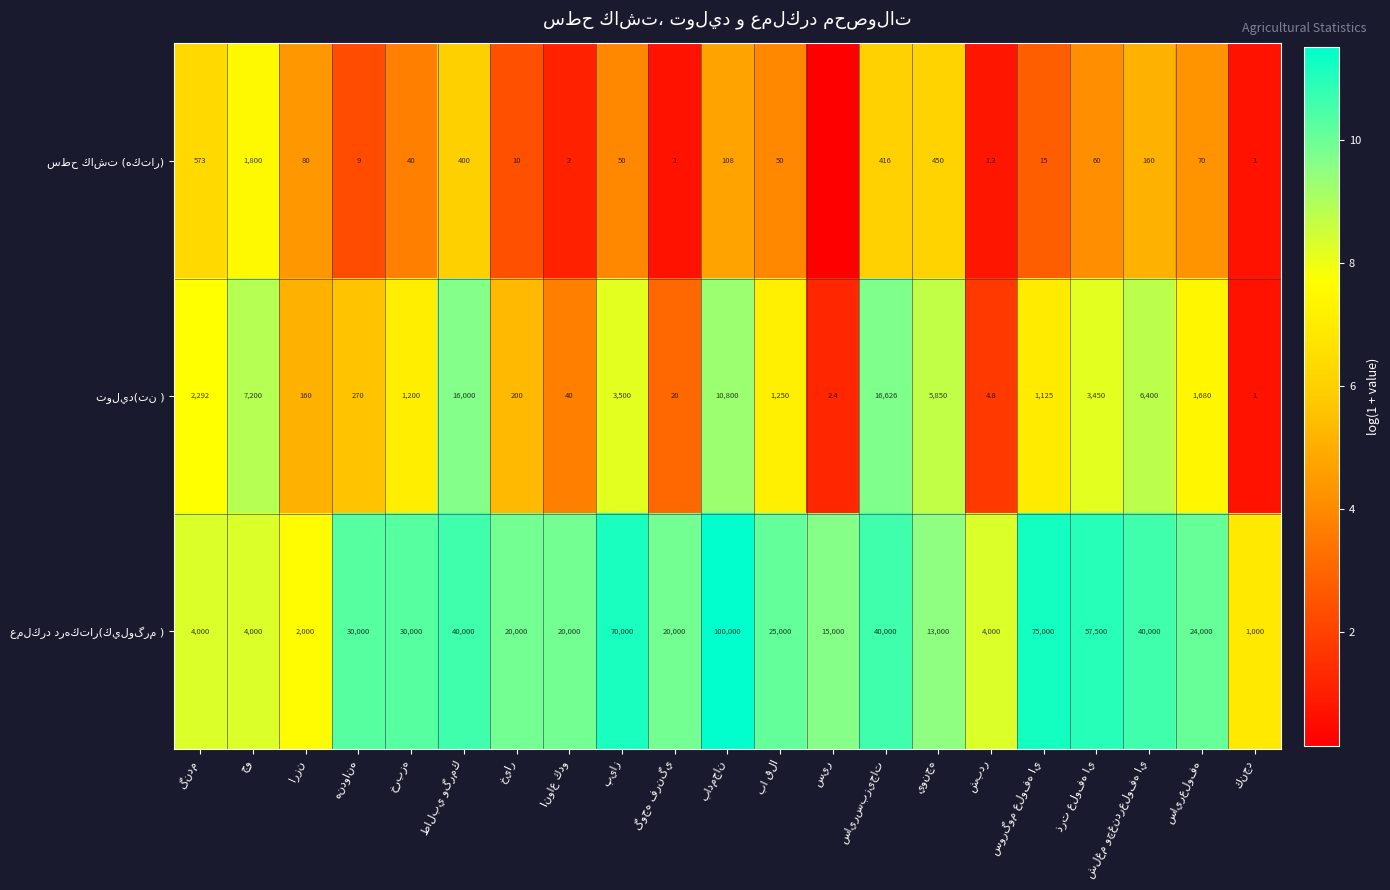

Is the value of توليد(تن ) at خيار greater than the value of سطح كاشت (هكتار) at سير?

Yes